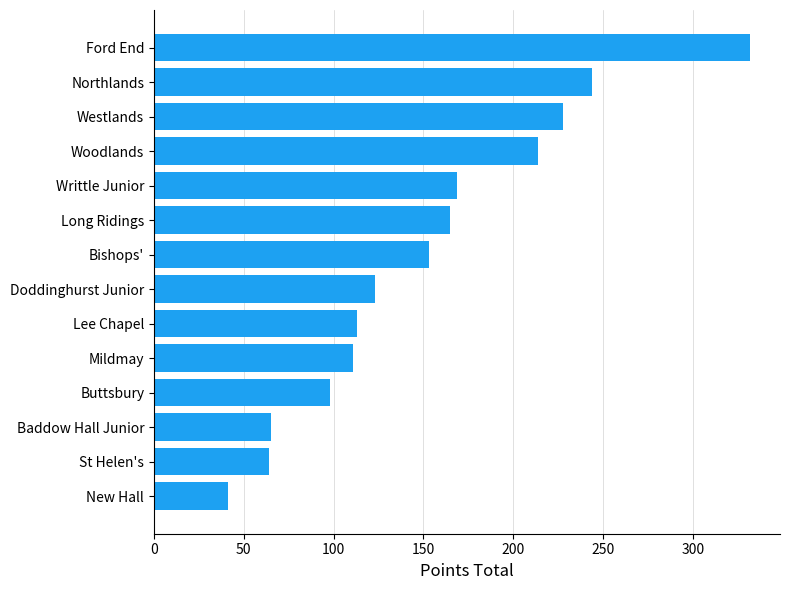

True or false: the data shows 244 at Northlands.

True